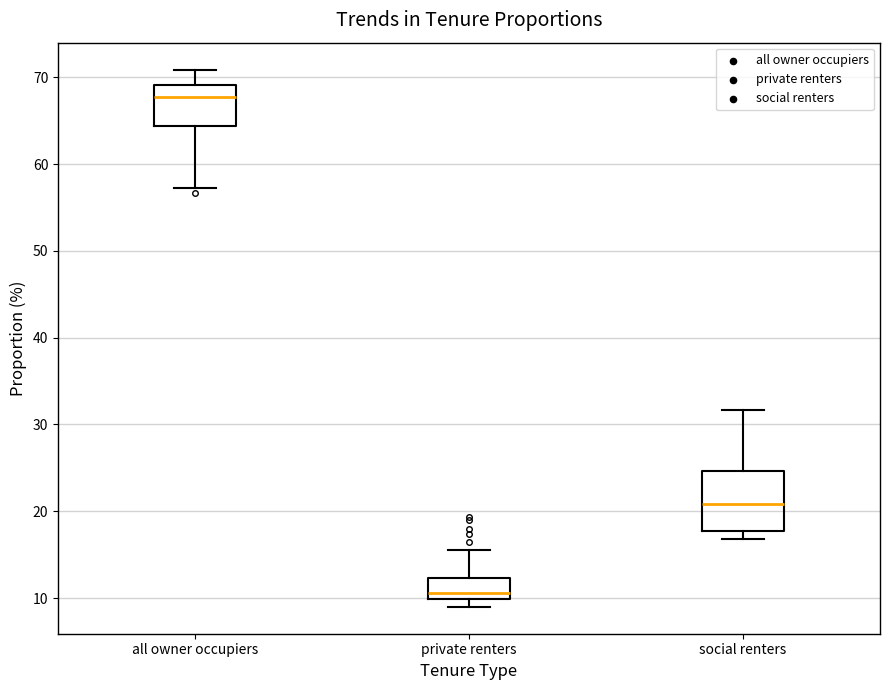

Reading left to right, read every box against the y-axis: the position of its median line, the range the box covers, and the ends of its whiskers. The values are not printed on the chart, so give them approximately, as read against the axis.

all owner occupiers: median 68, box 64 to 69, whiskers 57 to 71
private renters: median 11, box 10 to 12, whiskers 9 to 16
social renters: median 21, box 18 to 25, whiskers 17 to 32